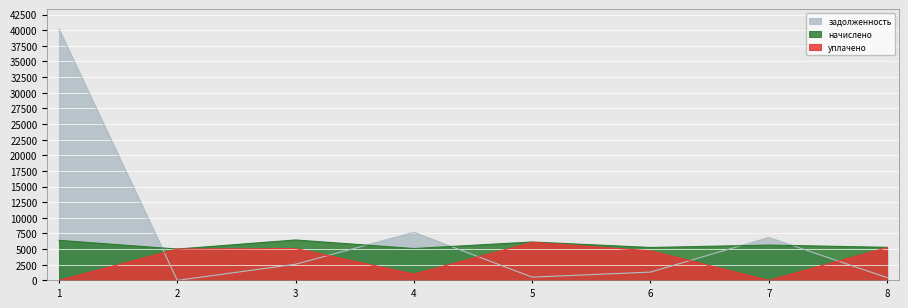

Is it true that задолженность equals 6856.2 at 7?

True